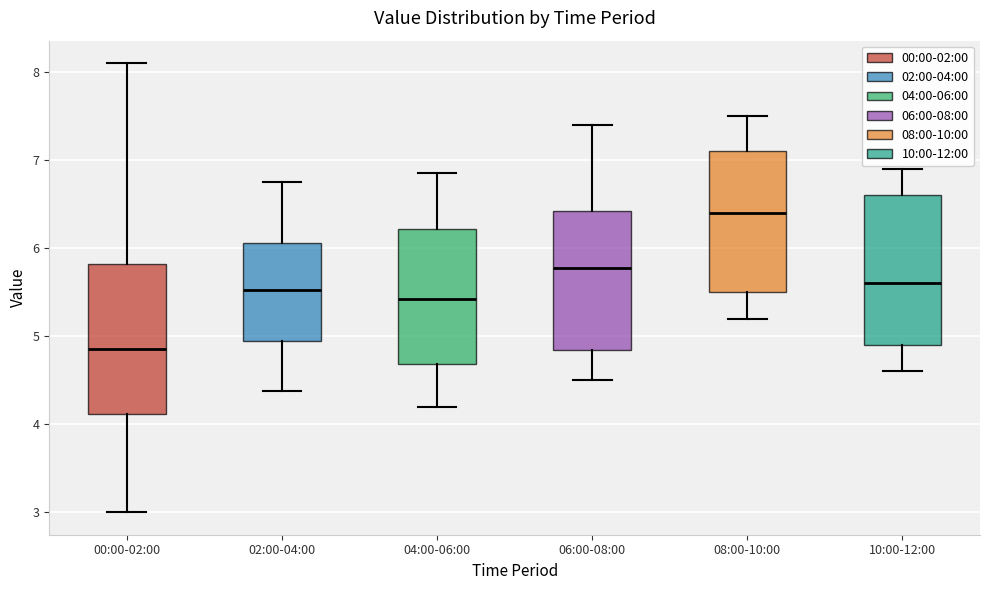

Which box has the lowest median line?

00:00-02:00